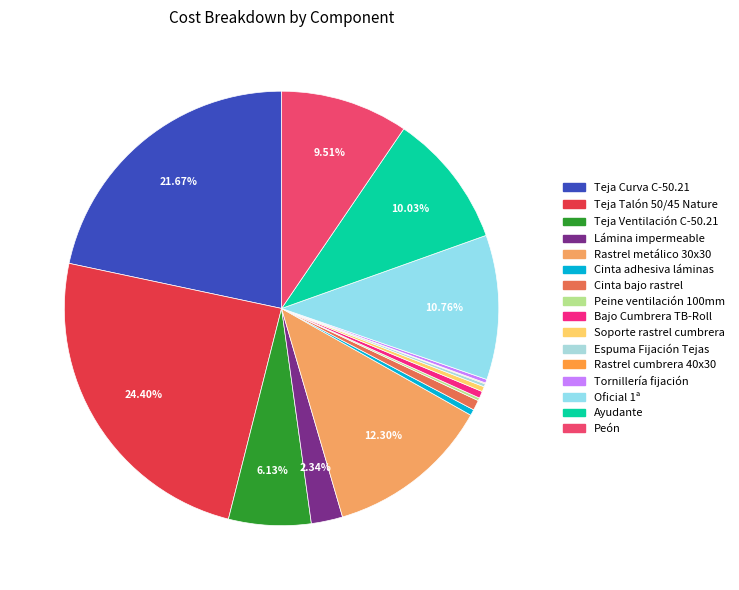

What is the smallest slice in the pie chart?

Rastrel cumbrera 40 x 30 mm